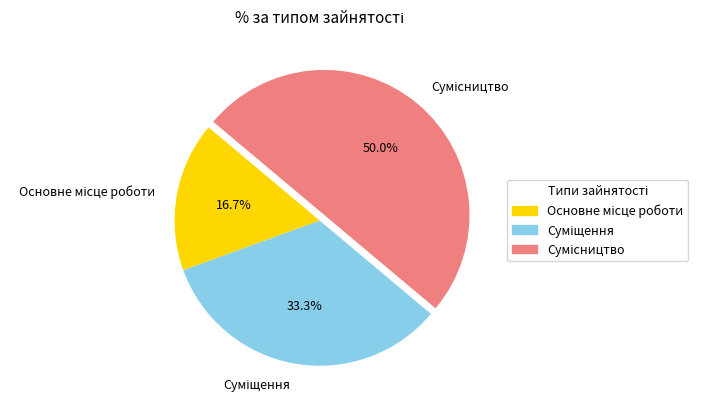

How many segments does this pie chart have?

3